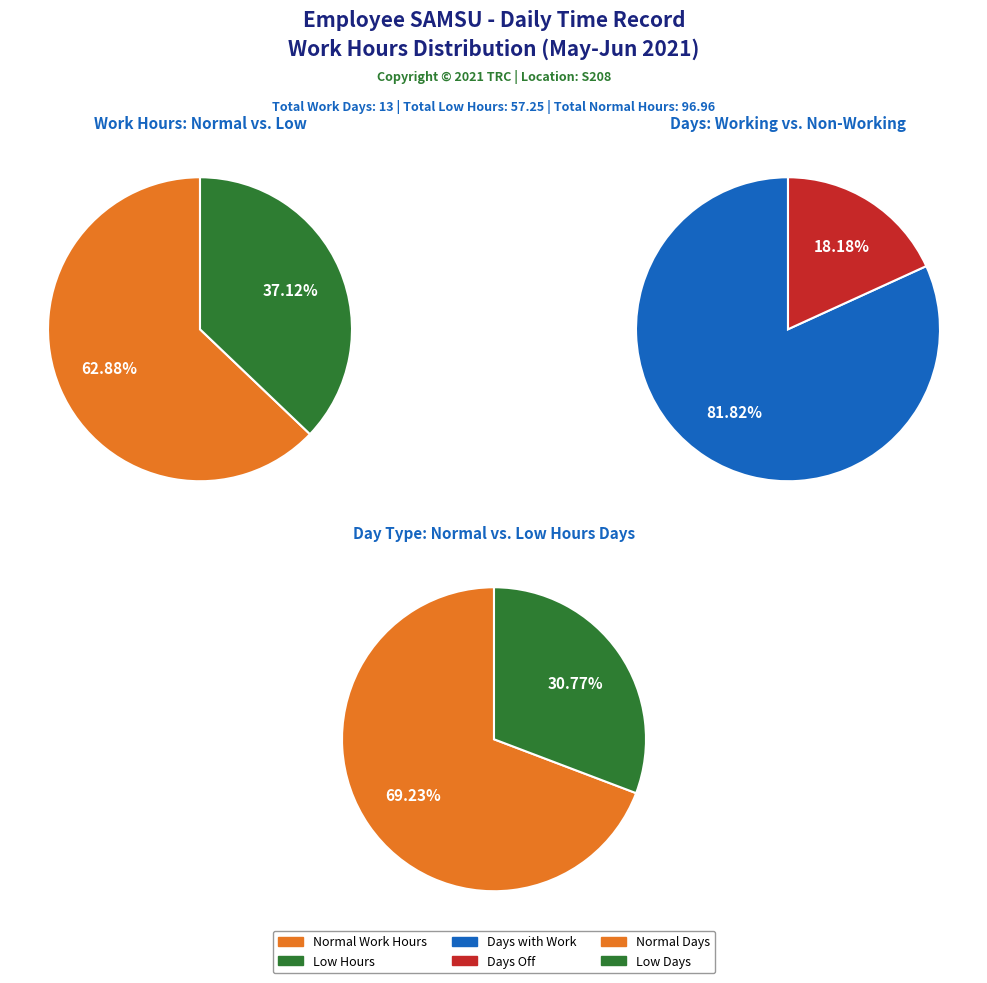

Rank the series by their average value, from lowest to highest.

Low, Normal